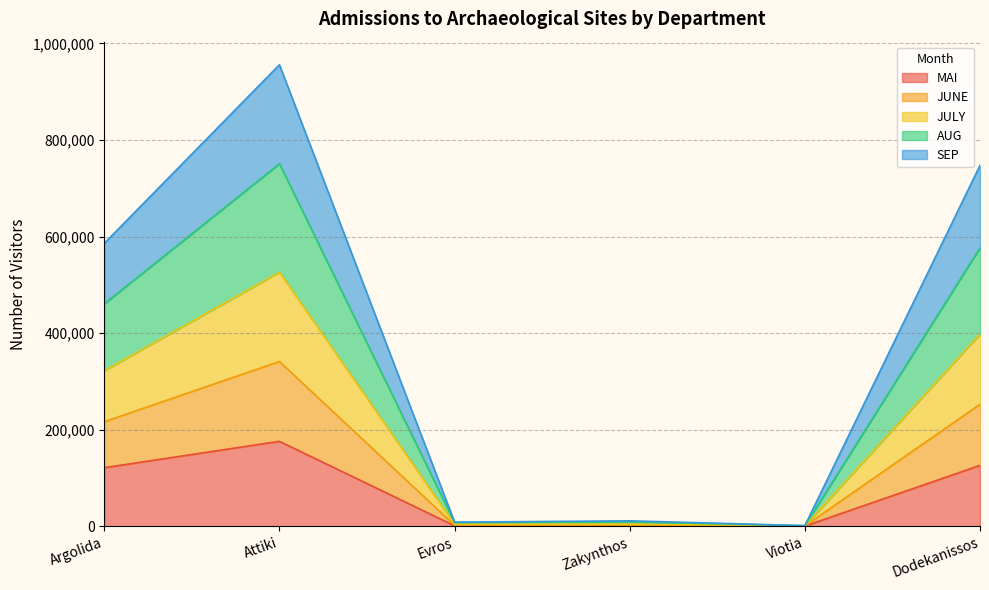

What is the smallest value displayed?

457